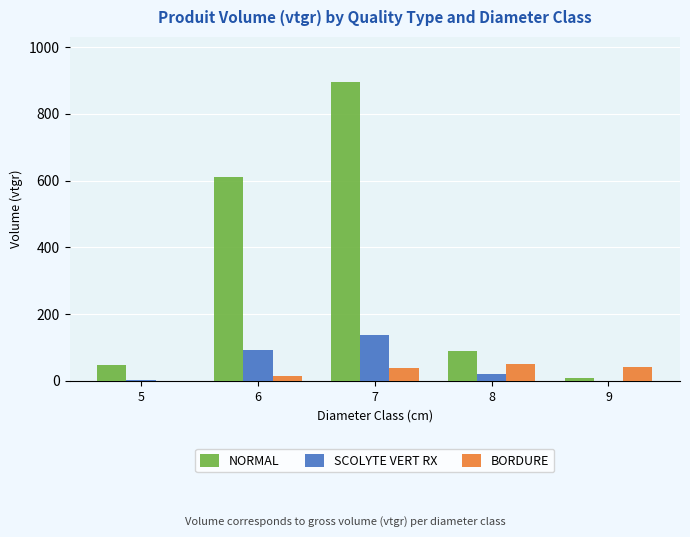

Does the chart contain stacked bars?

No